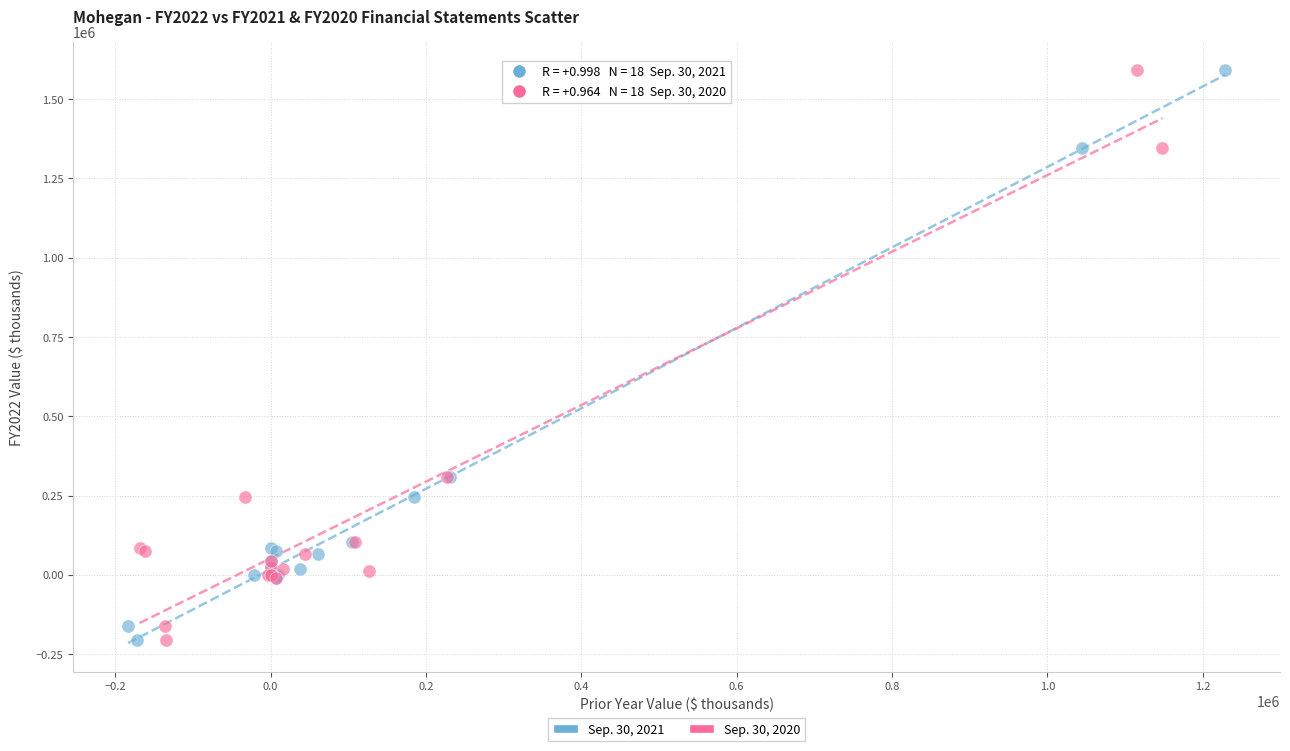

What are all the series names shown in the legend?

Sep. 30, 2021, Sep. 30, 2020